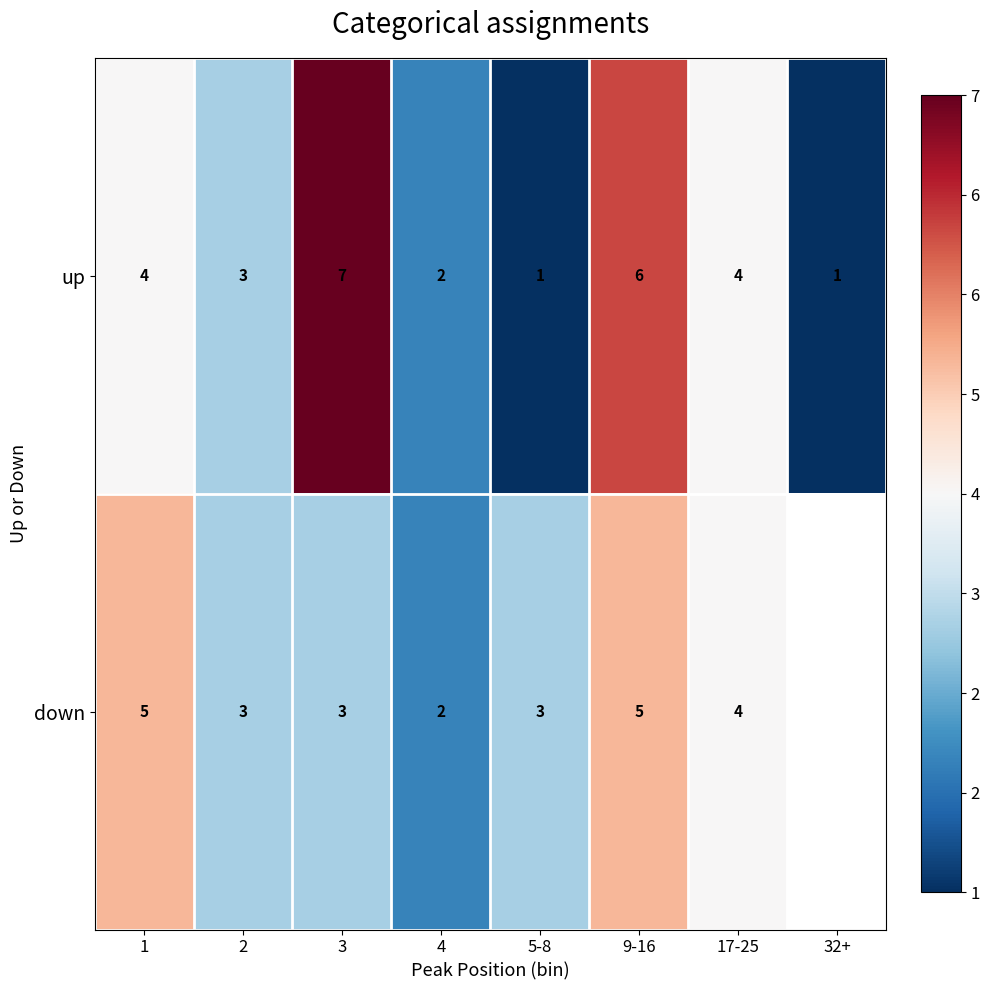

How many up values are between 2 and 6?

5